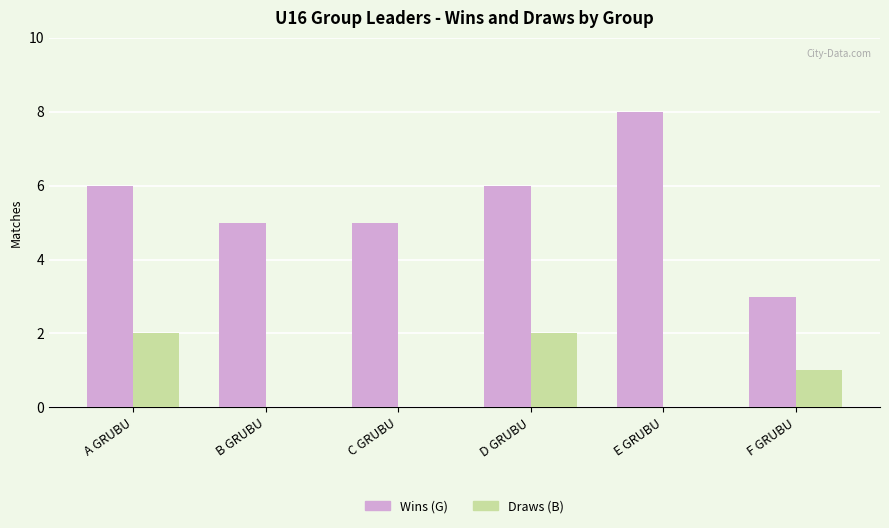

True or false: Wins (G) has a value of 13 at E GRUBU.

False